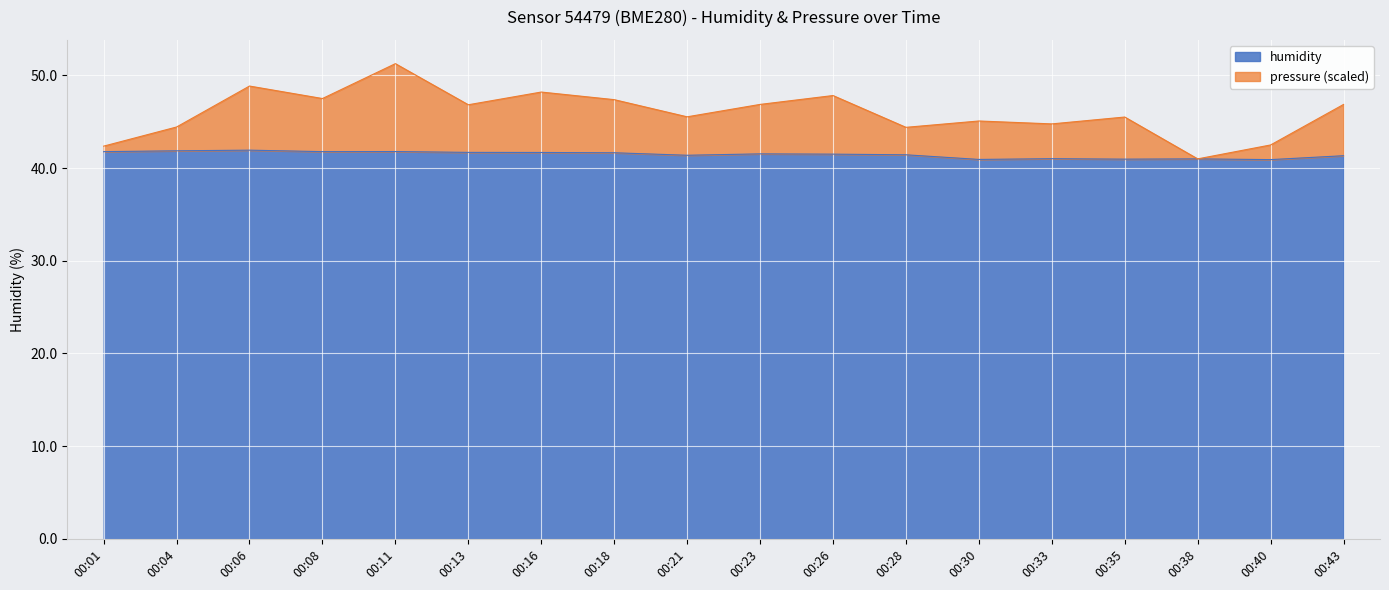

Rank the series by their maximum value, from lowest to highest.

humidity, pressure